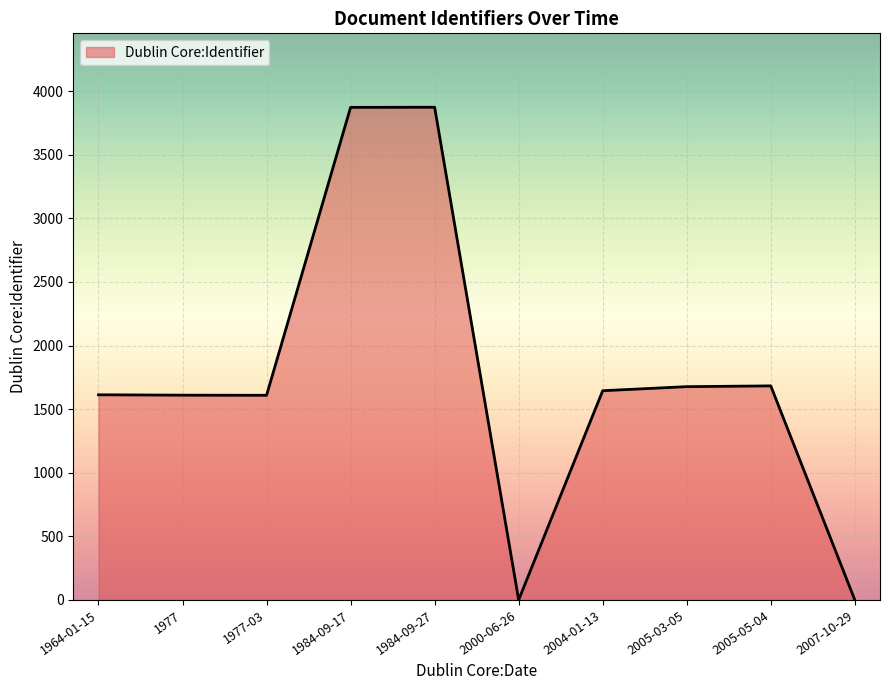

What is the ratio of the value at 1984-09-27 to the value at 2005-03-05?

2.3